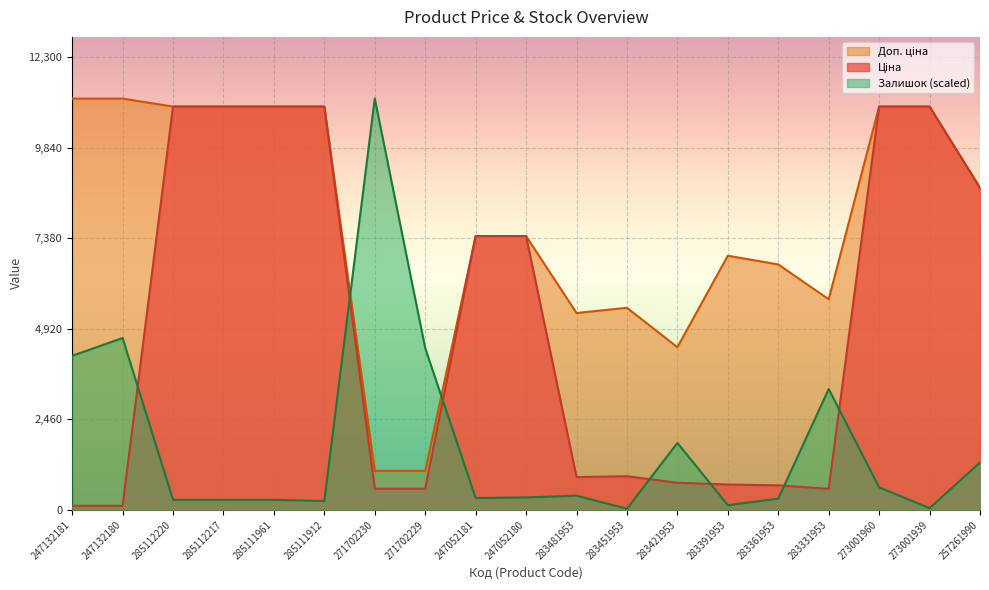

Rank the series at 283391953 from lowest to highest value.

Залишок, Ціна, Доп. ціна